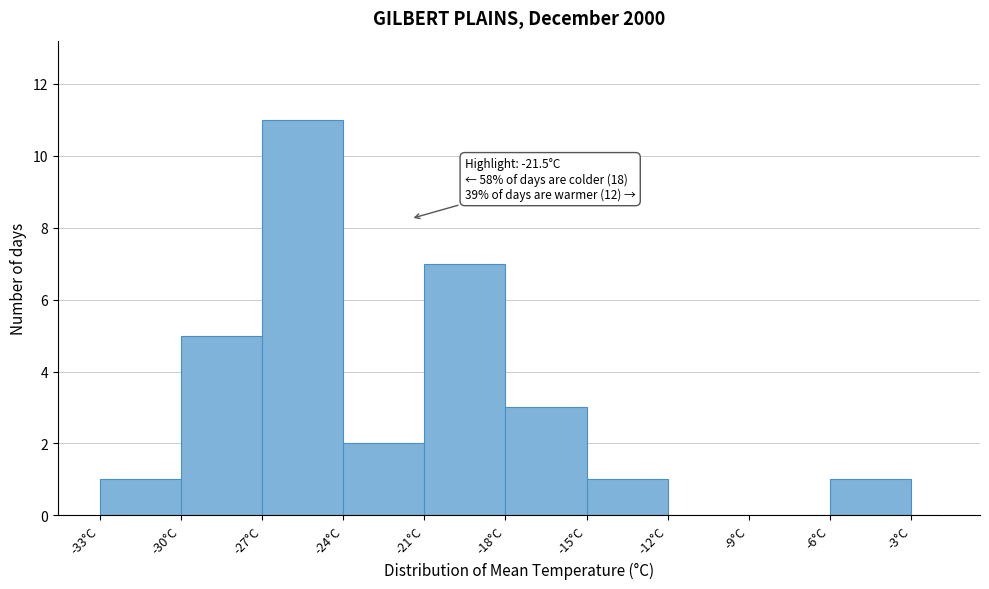

Read against the x-axis, roughly where is the centre of the tallest bar?

-25.5